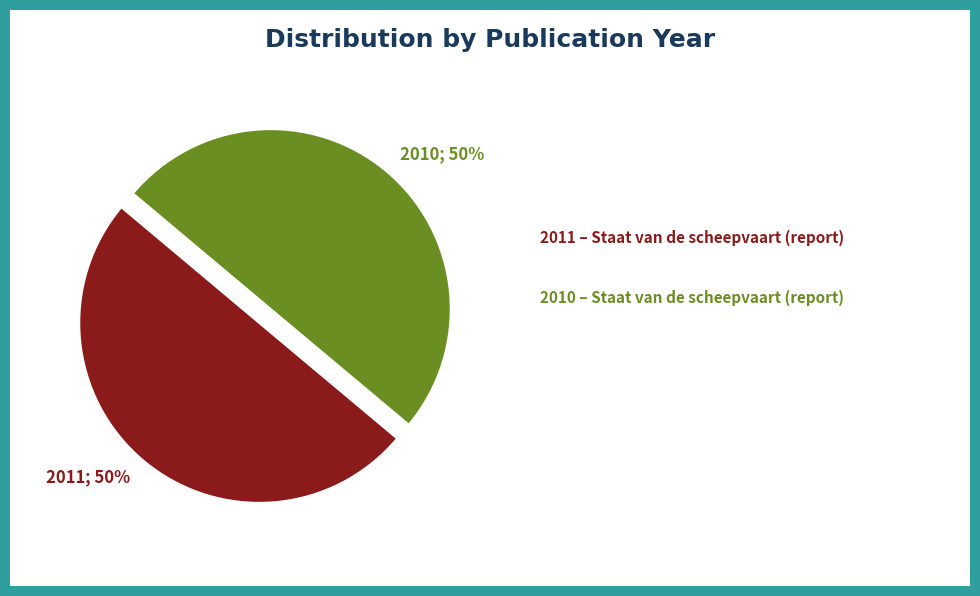

How many slices are in this pie chart?

2